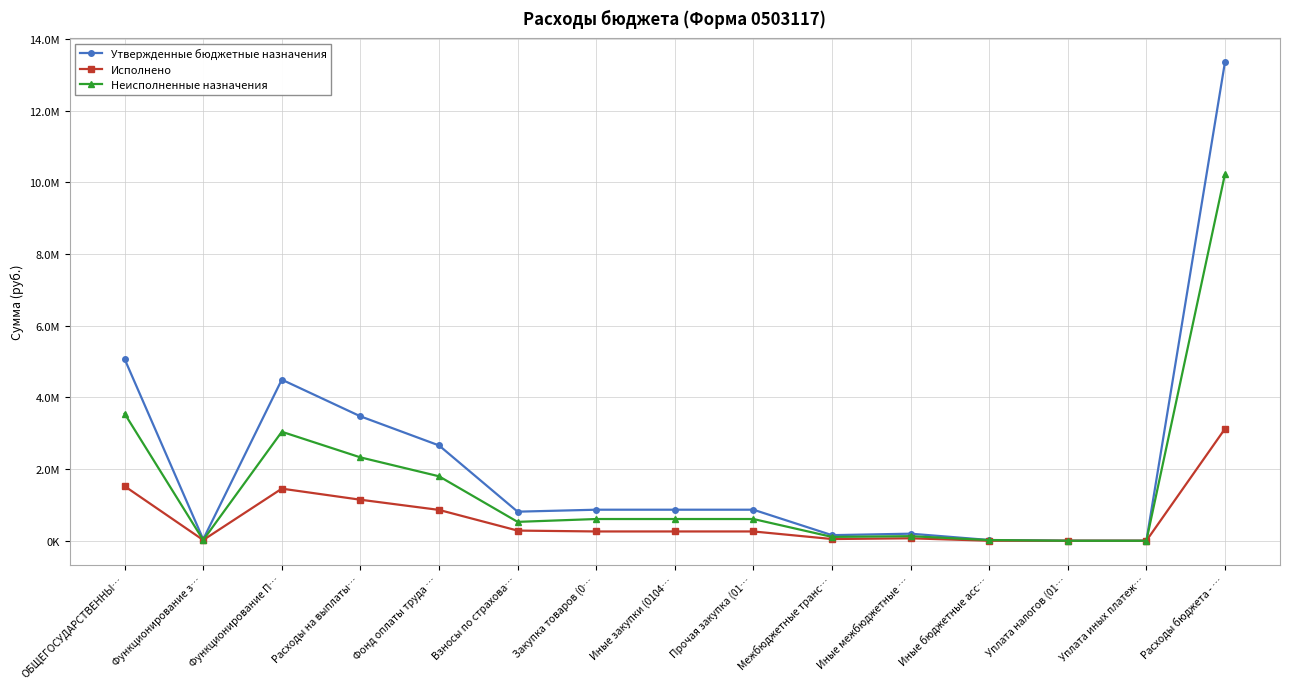

Which series changed the most between Взносы по страхова… and Уплата иных платеж…?

Утвержденные бюджетные назначения